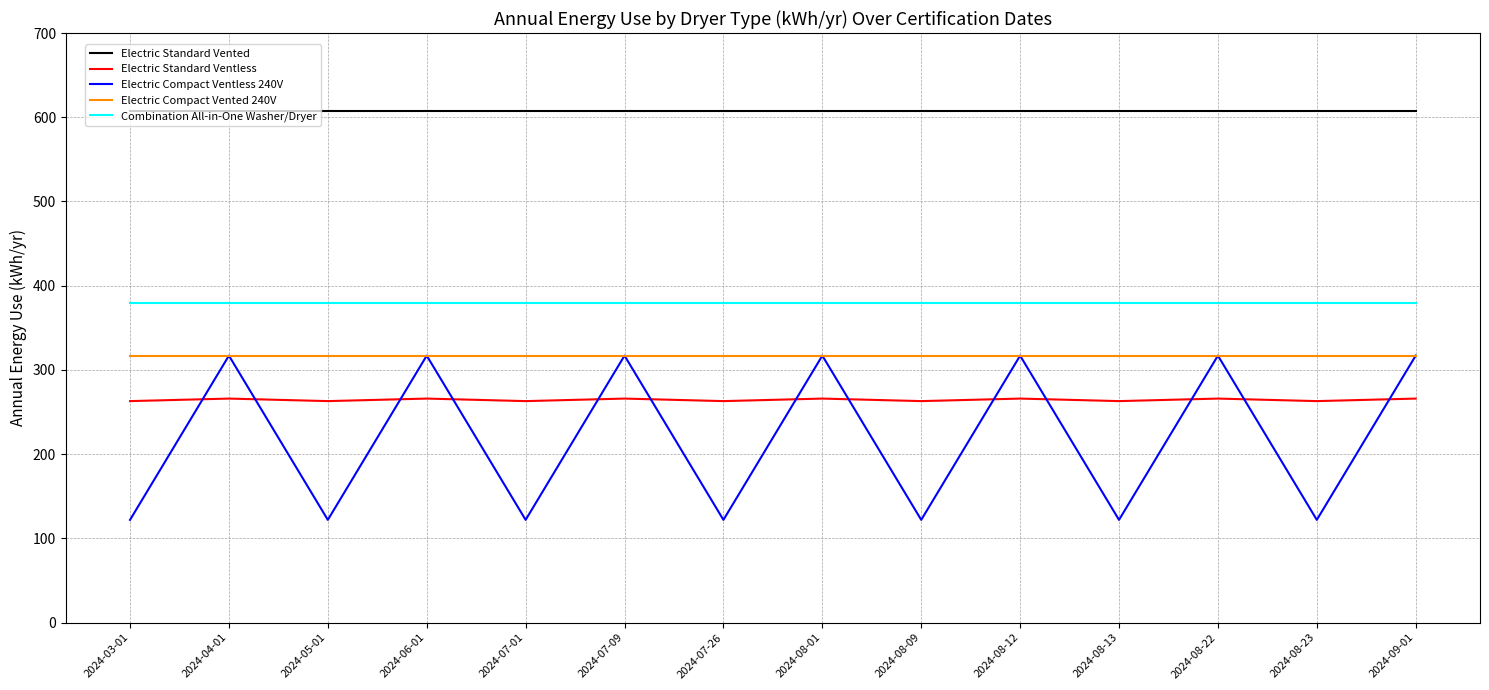

At 2024-03-01, list the series in order from smallest to largest.

Electric Compact Ventless 240V, Electric Standard Ventless, Electric Compact Vented 240V, Combination All-in-One Washer/Dryer, Electric Standard Vented